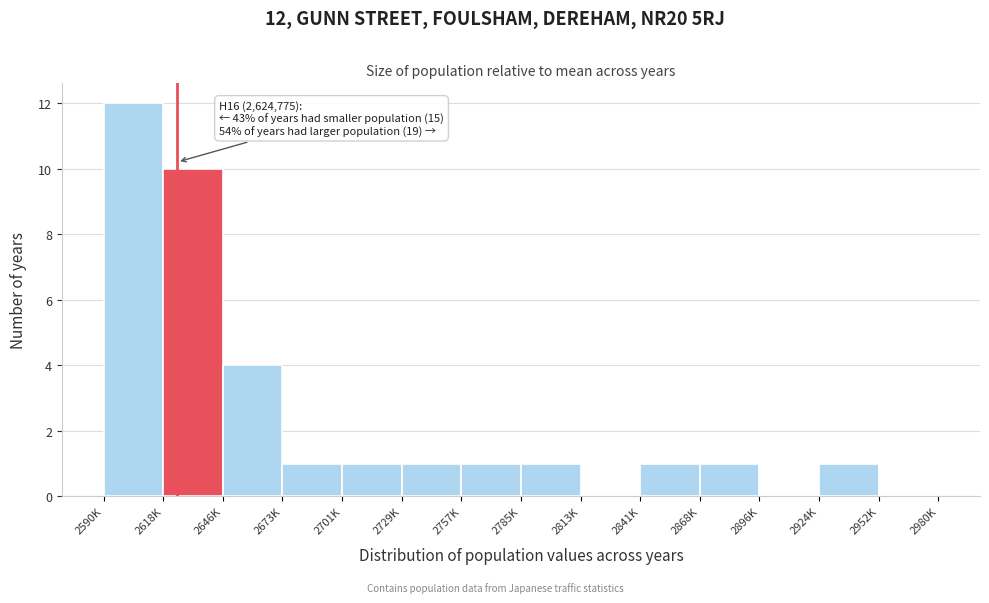

Reading right to left, what are all the values shown in this chart?

2952K=0	2924K=1	2896K=0	2868K=1	2841K=1	2813K=0	2785K=1	2757K=1	2729K=1	2701K=1	2673K=1	2646K=4	2618K=10	2590K=12